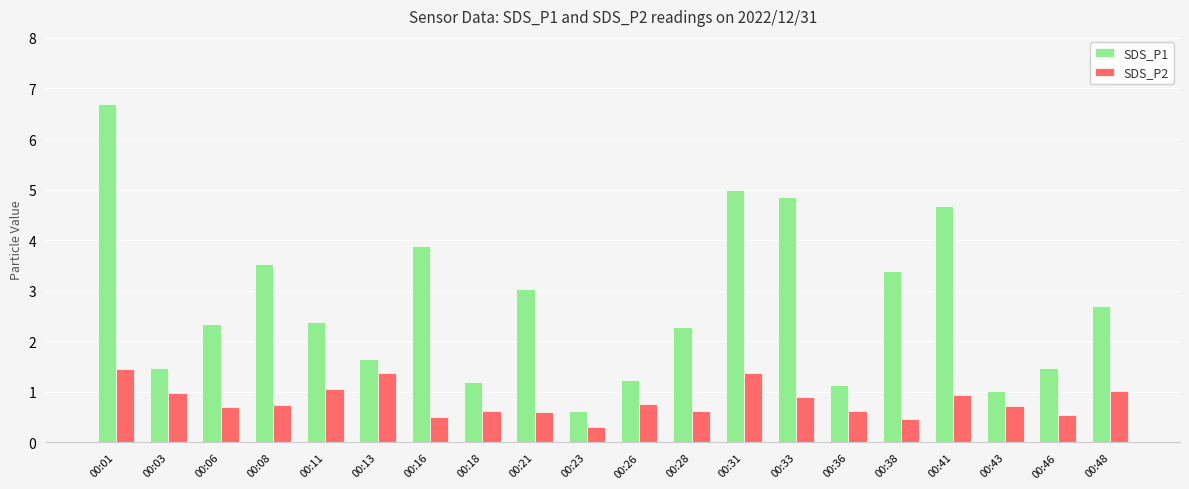

At which label is SDS_P2 closest to 0?

00:23